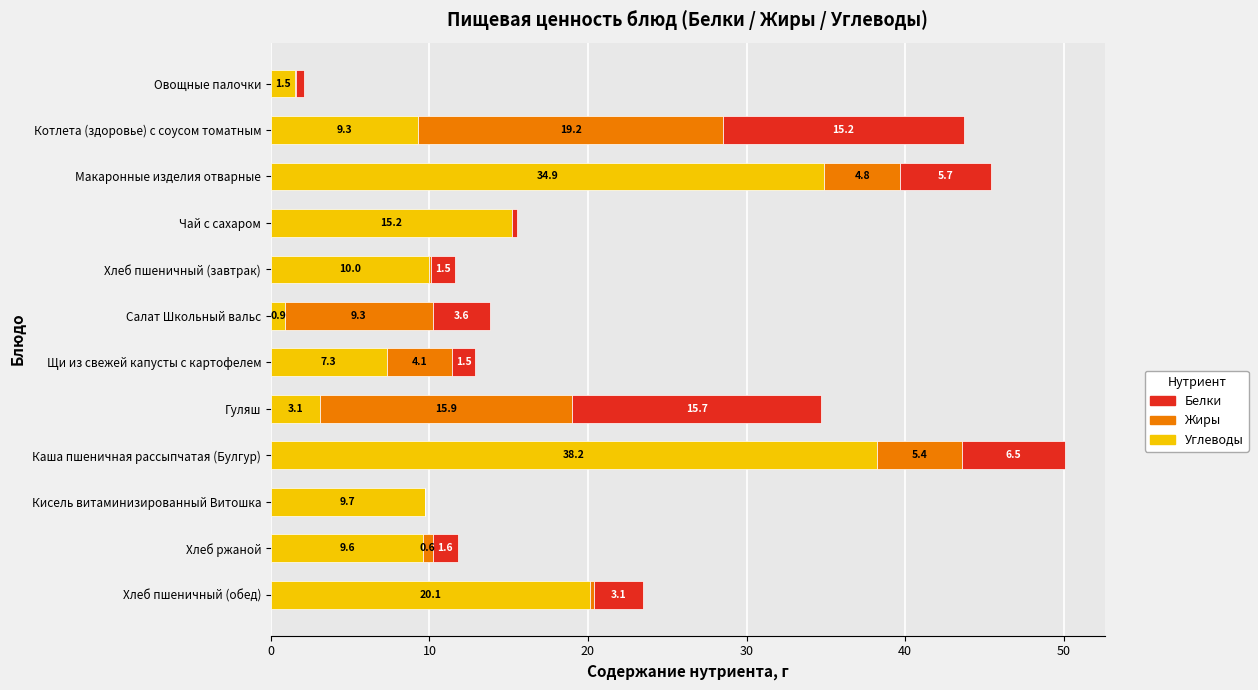

At which category is the sum across all series the highest?

Каша пшеничная рассыпчатая (Булгур)